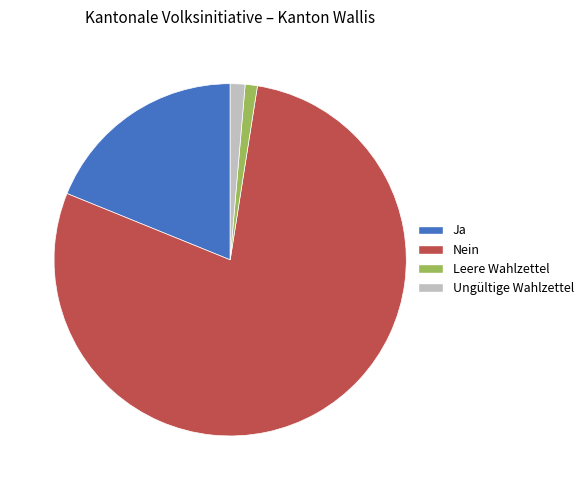

Is it true that Ja is 19% of the pie?

True